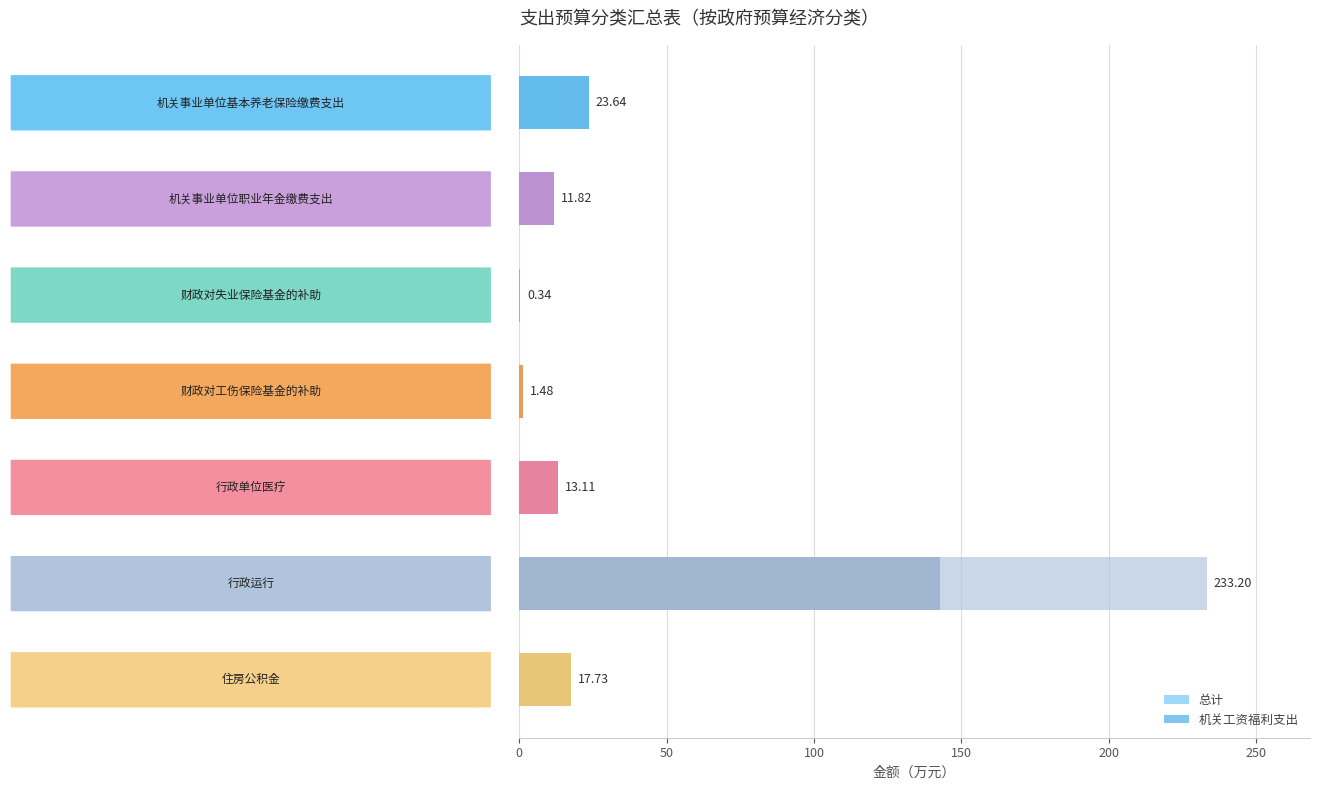

What is the value of the 机关工资福利支出 bar at the 1st from the left?

23.6